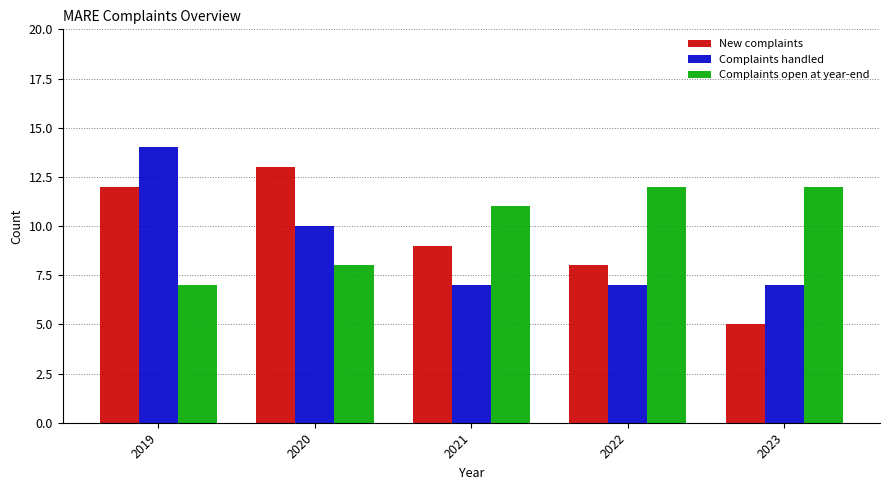

At how many categories does at least one series exceed 6?

5